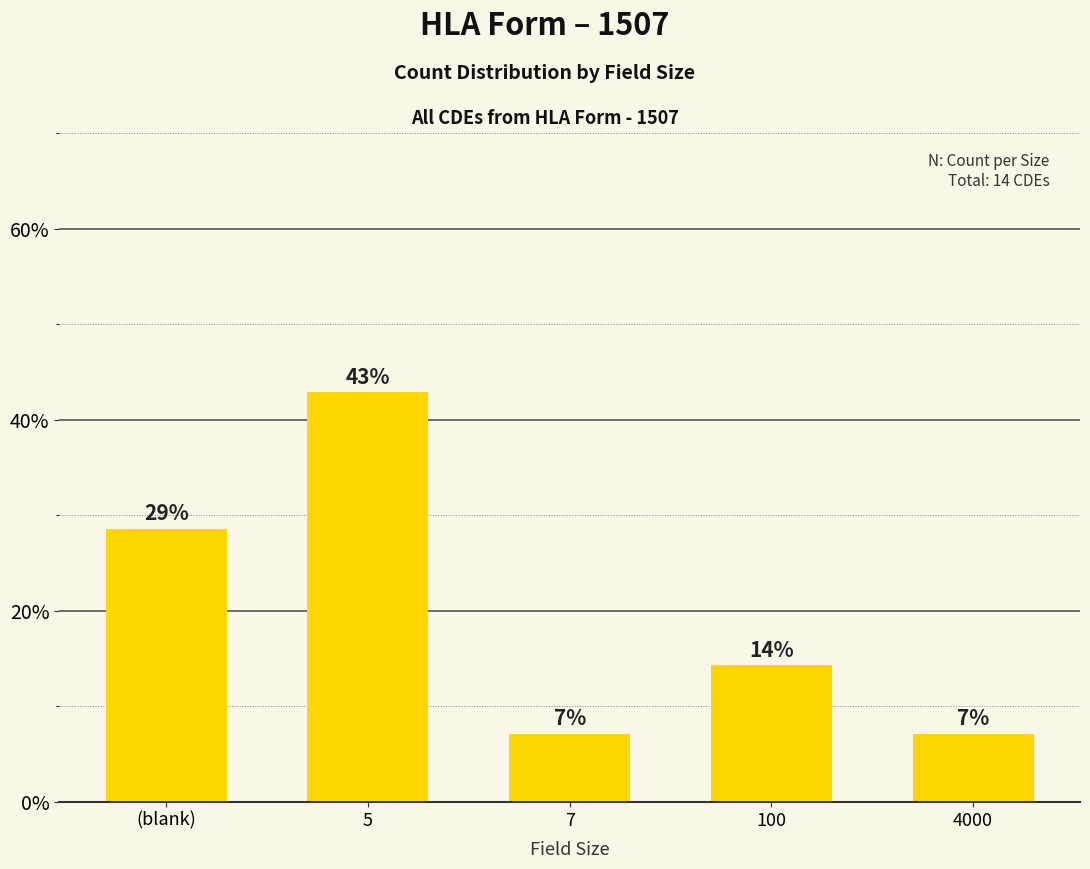

The chart shows a value of 7.1 at 7. True or false?

True